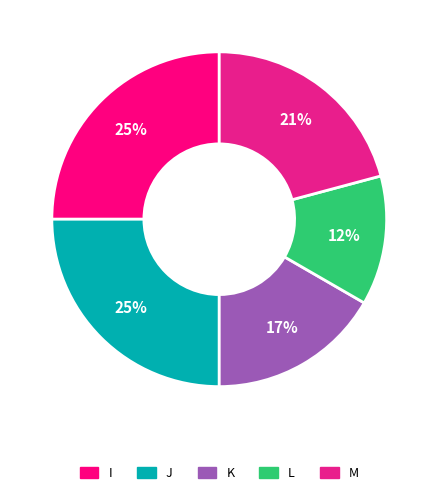

Which category has the biggest portion of the pie?

I